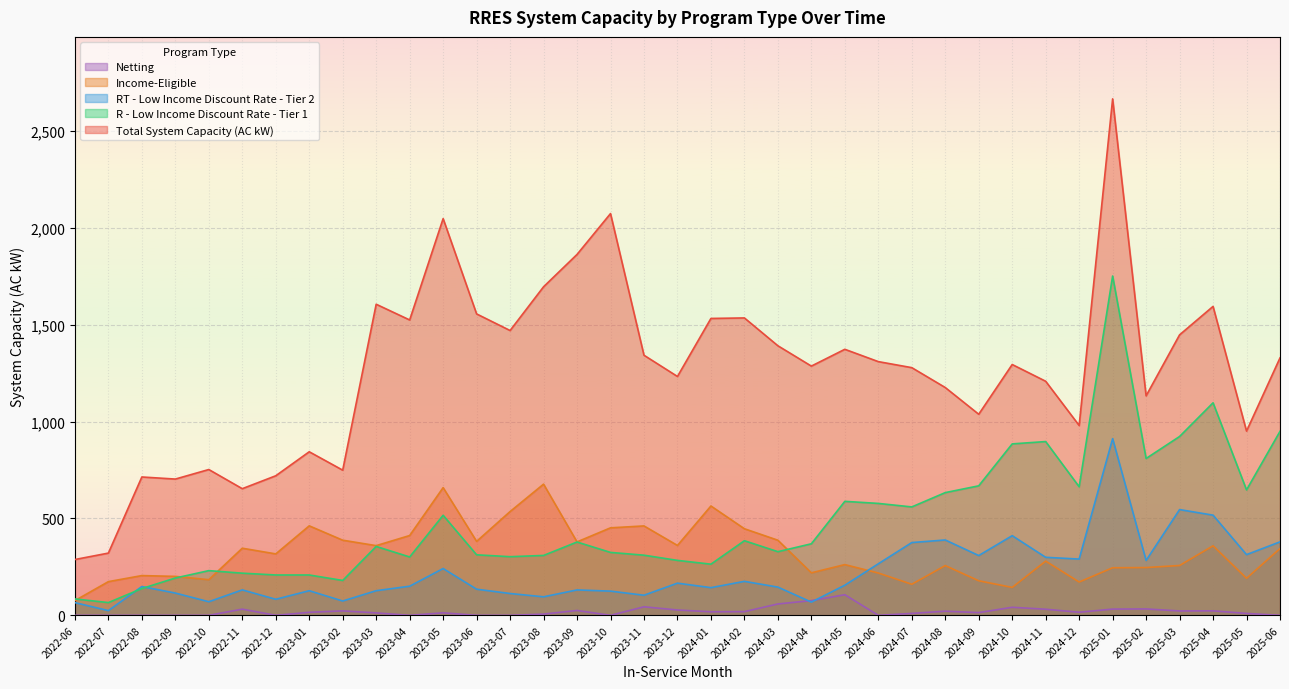

List the series in order of their peak value, highest first.

Total System Capacity (AC kW), R - Low Income Discount Rate - Tier 1, RT - Low Income Discount Rate - Tier 2, Income-Eligible, Netting